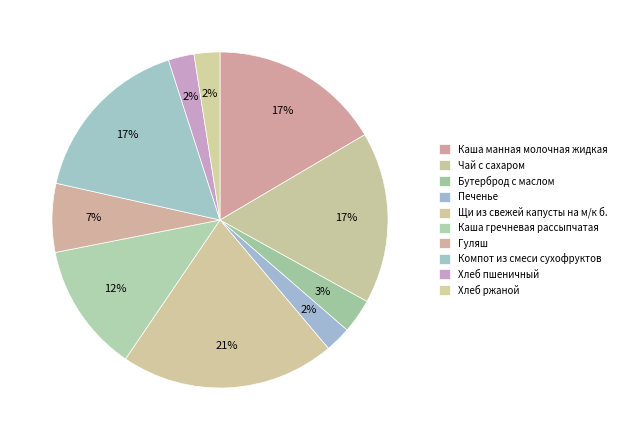

How many slices are in this pie chart?

10